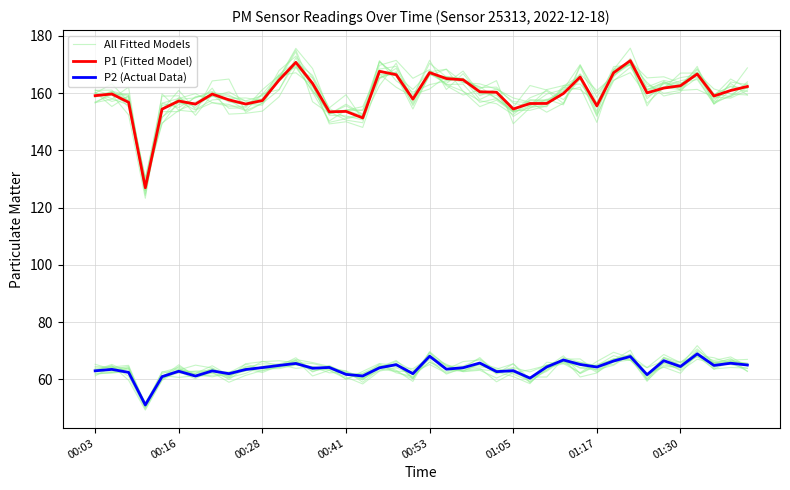

What is the minimum value shown in the chart?

51.1